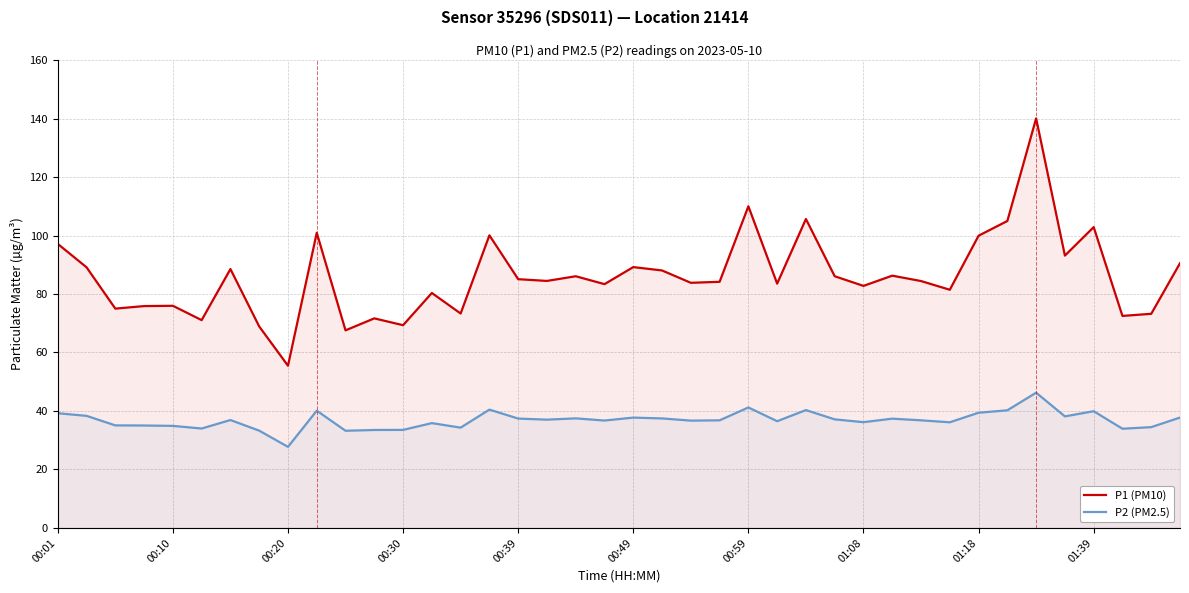

What is the spread (max minus min) of values at 01:18?

60.5